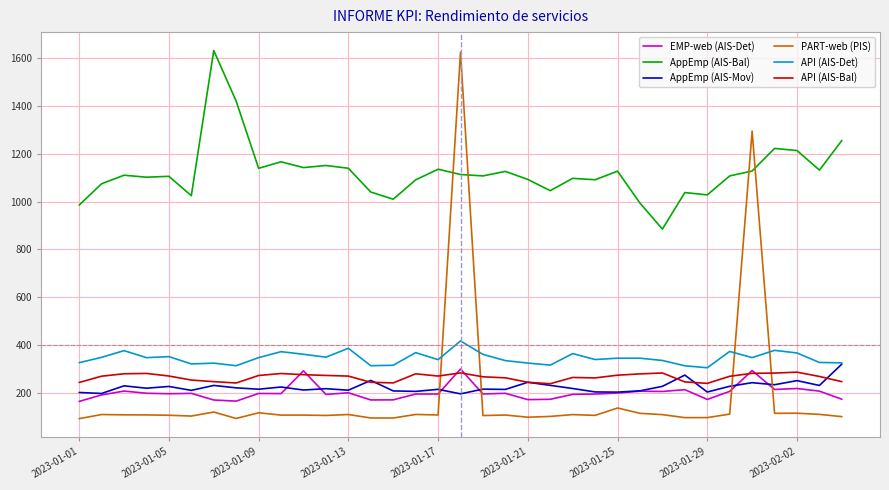

True or false: API (AIS-Det) and AppEmp (AIS-Bal) intersect in this chart.

False